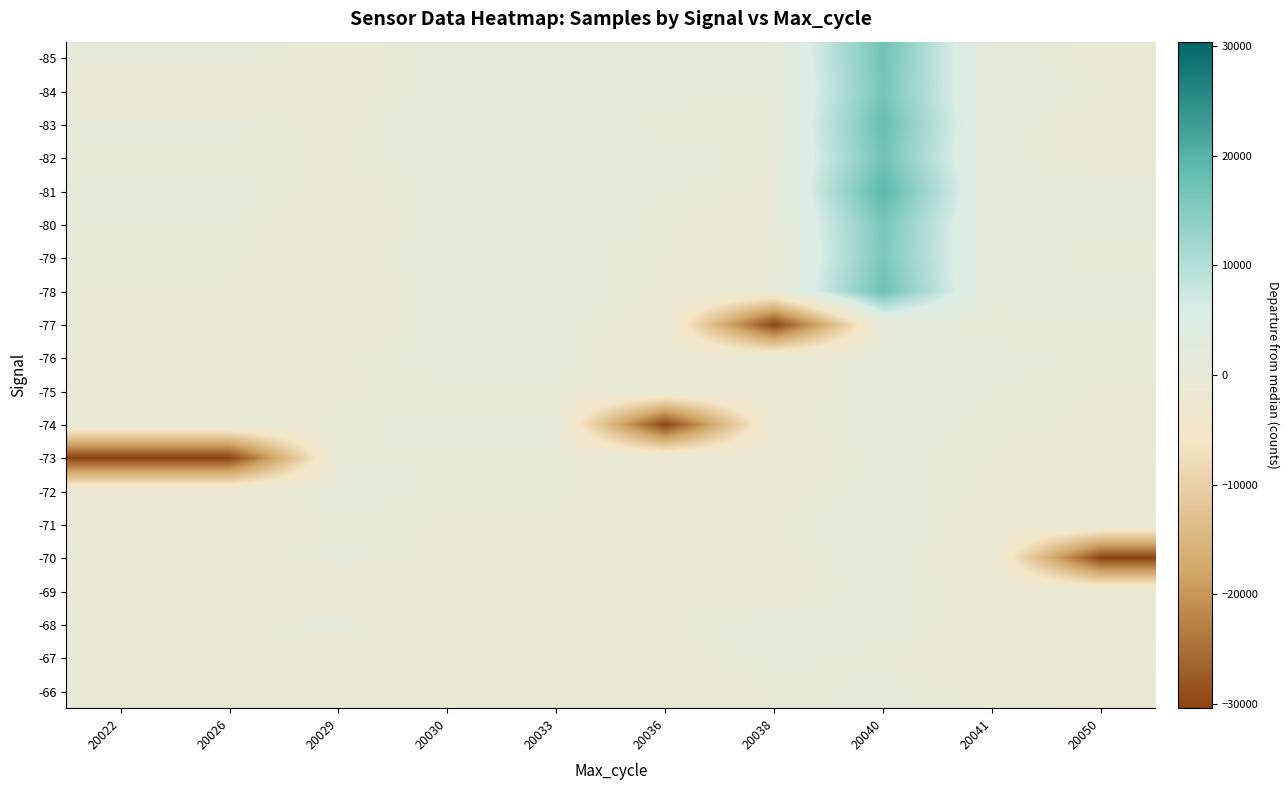

What is the difference between the highest and lowest values at 20029?

1685